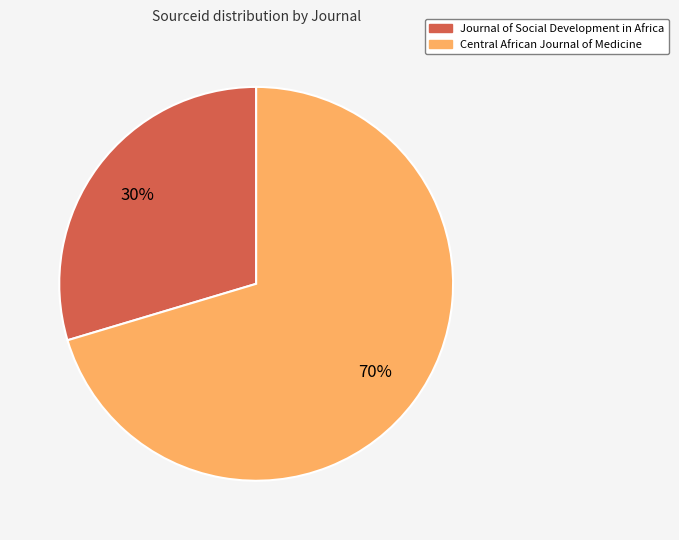

Does Central African Journal of Medicine account for over 50% of the chart?

Yes